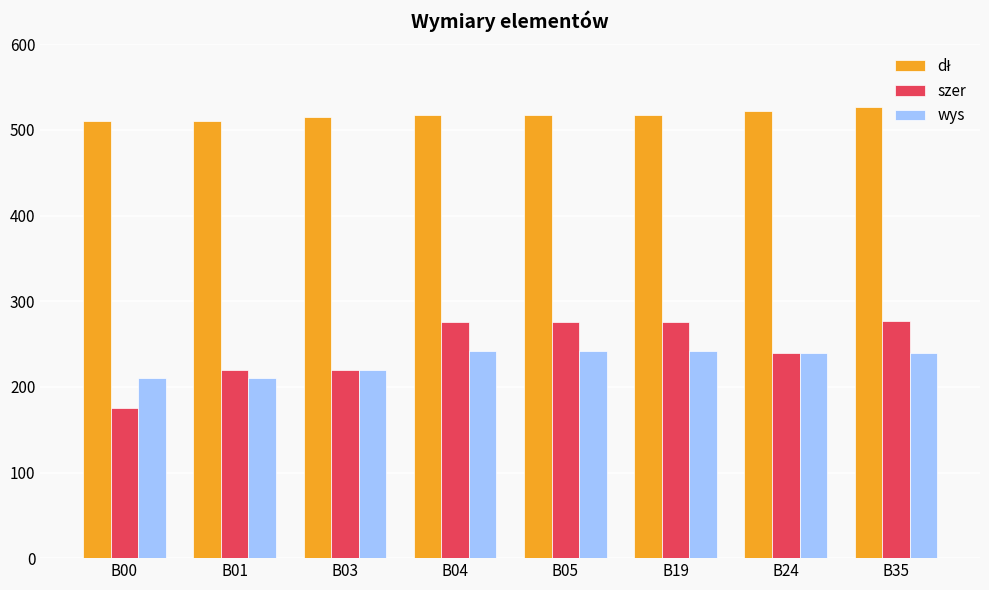

What is the approximate value of szer at B04?

276